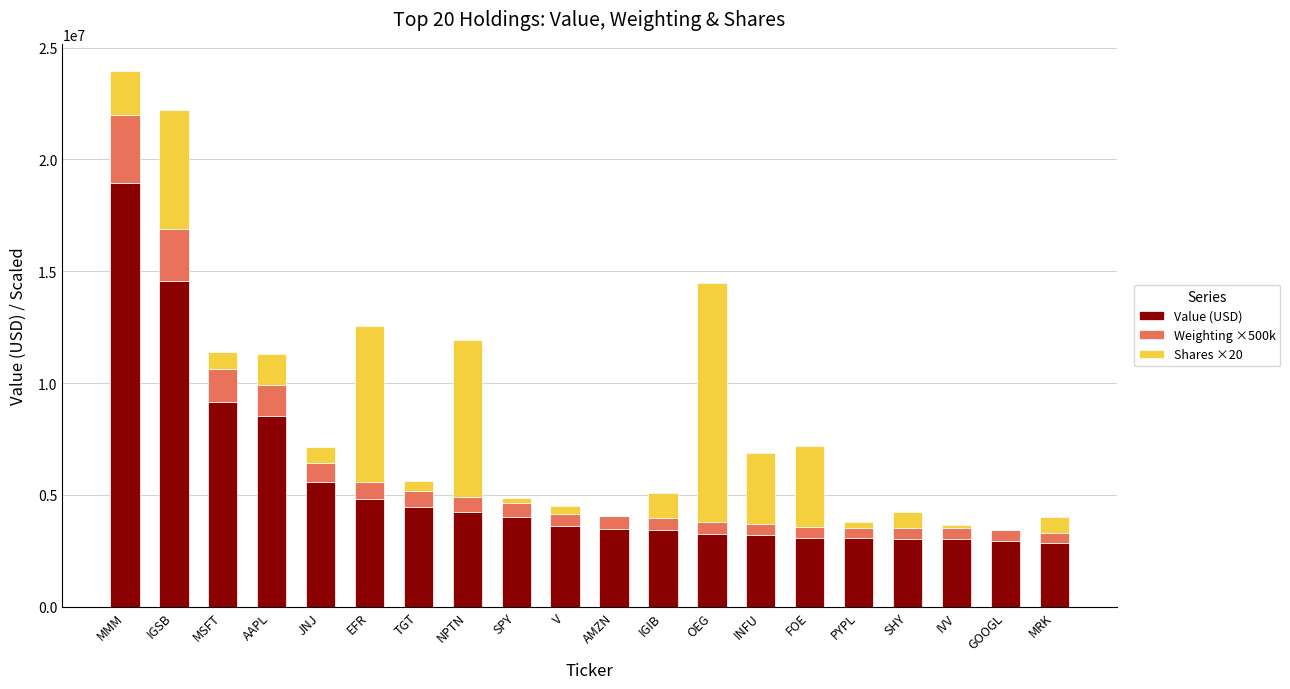

What is the total value across all series at IGIB?

5104420